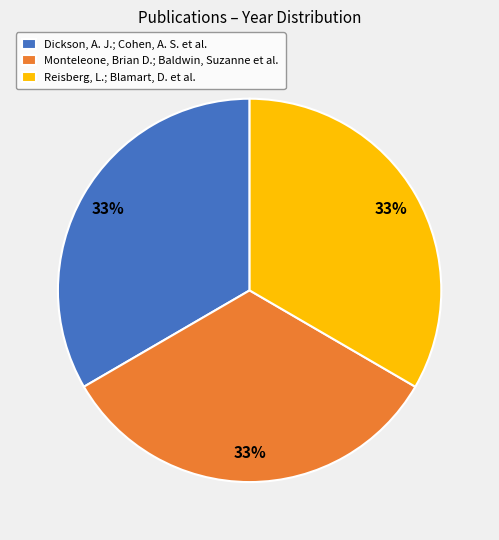

To the nearest percent, what percentage of the pie is Dickson, A. J.; Cohen, A. S. et al.?

33%